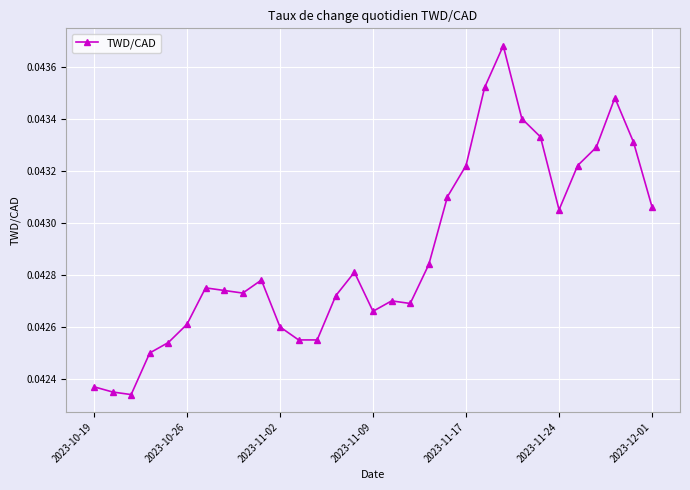

What is the sum of all values?

1.3